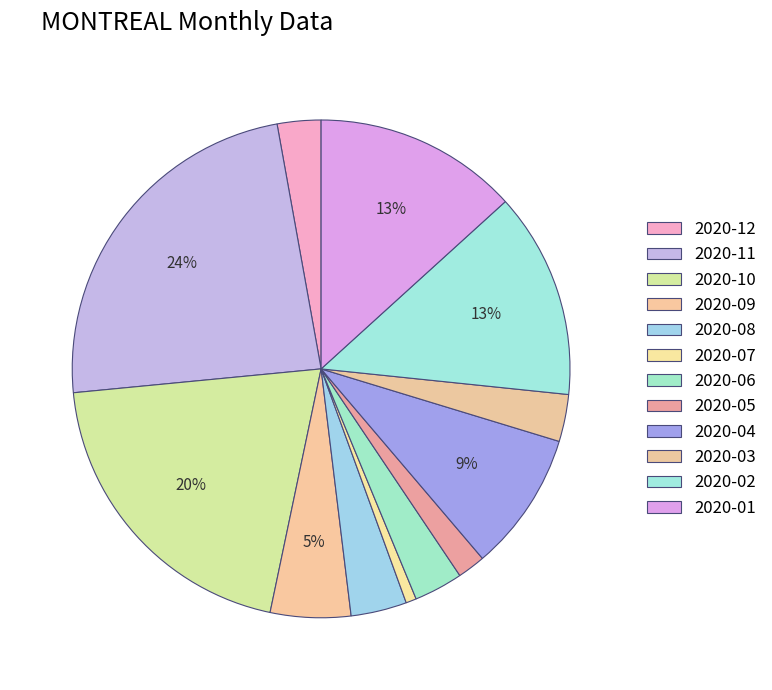

To the nearest percent, what percentage of the pie is 2020-03?

3%